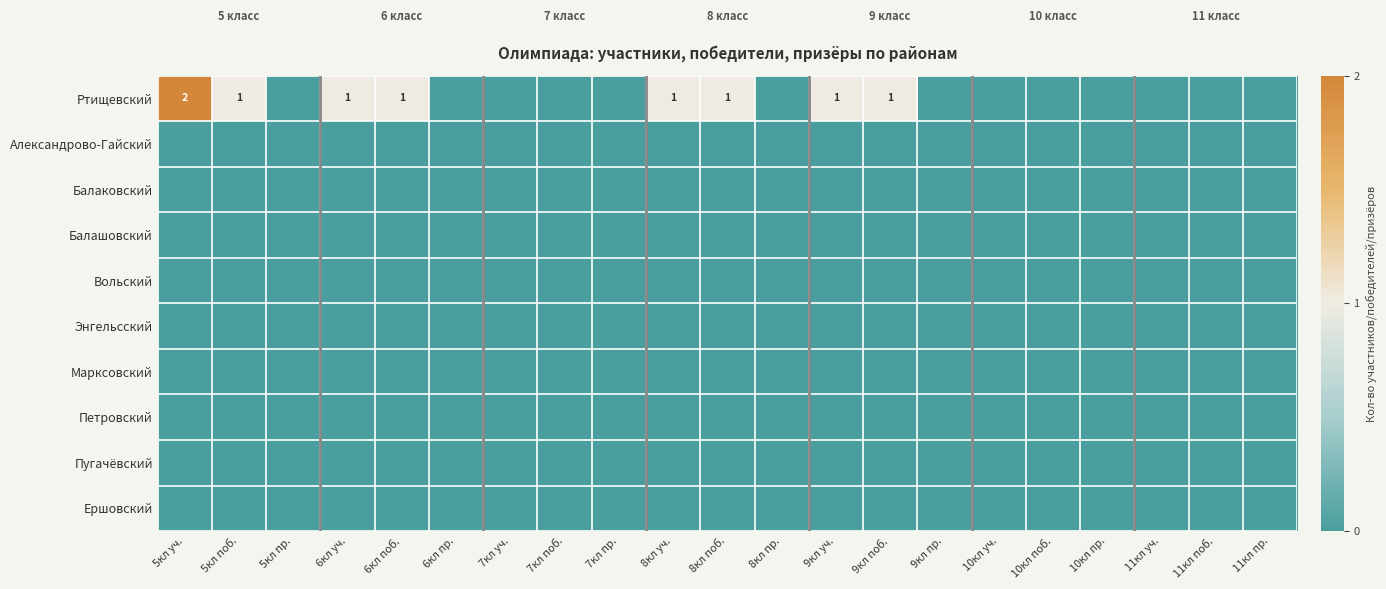

Is it true that Ртищевский equals 1 at 6кл уч.?

True